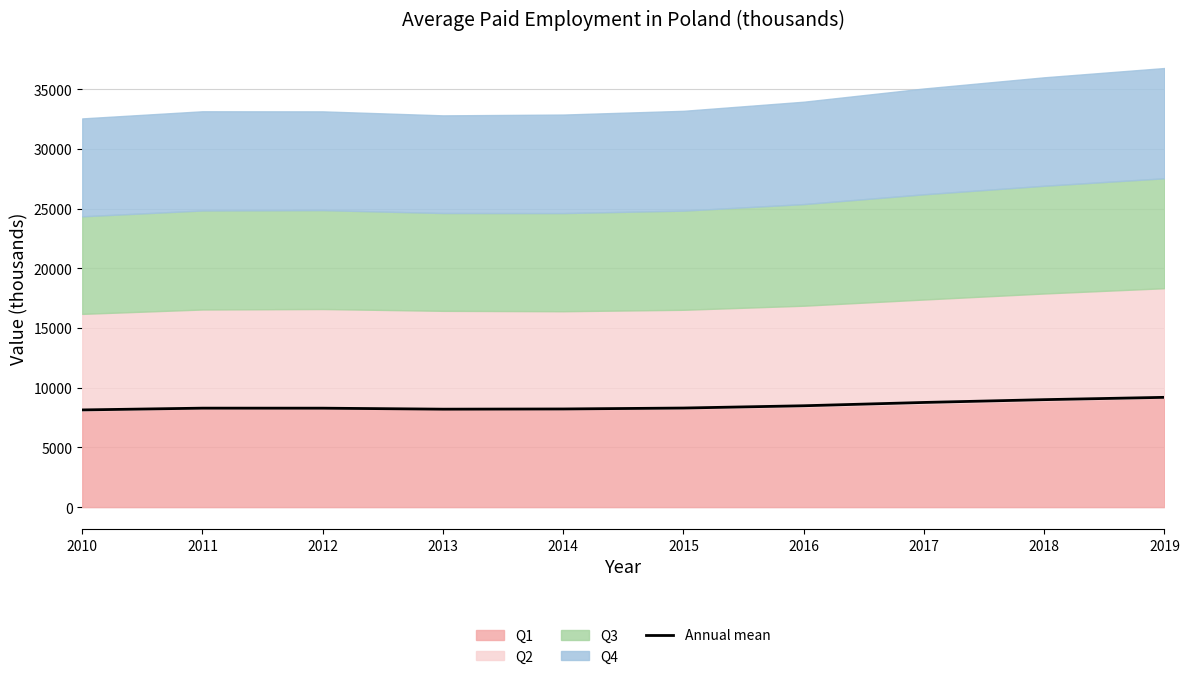

True or false: there are more than 2 points higher than both neighbors.

False